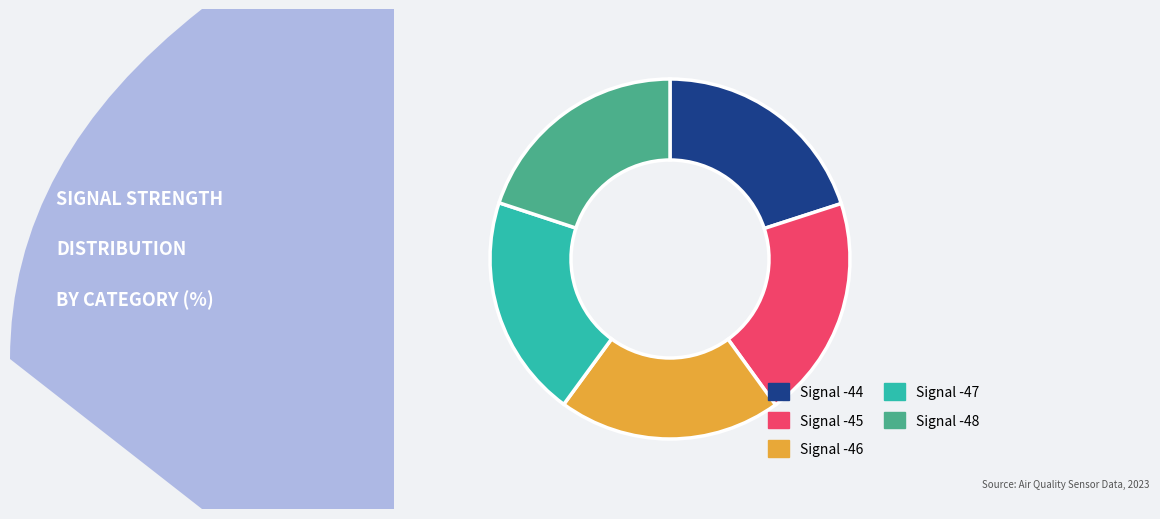

Approximately how many times larger is the value at Signal -46 compared to Signal -45?

1.0